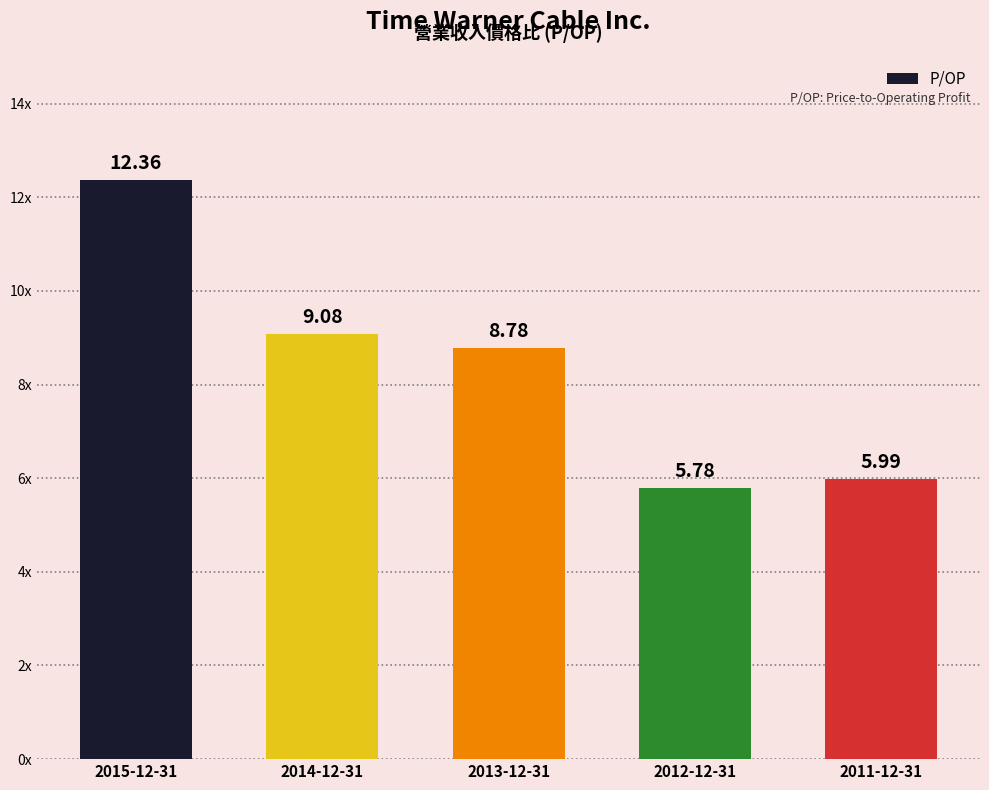

Rank the categories by value from lowest to highest.

2012-12-31, 2011-12-31, 2013-12-31, 2014-12-31, 2015-12-31